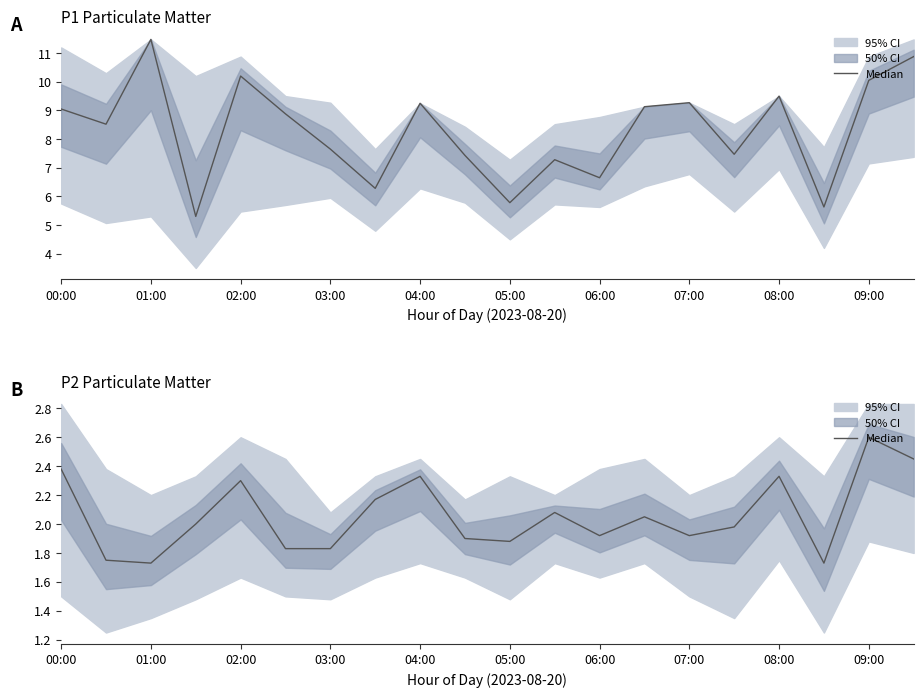

Reading right to left, what are all the values shown in this chart?

2.5	2.6	1.7	2.3	2.0	1.9	2.0	1.9	2.1	1.9	1.9	2.3	2.2	1.8	1.8	2.3	2.0	1.7	1.8	2.4